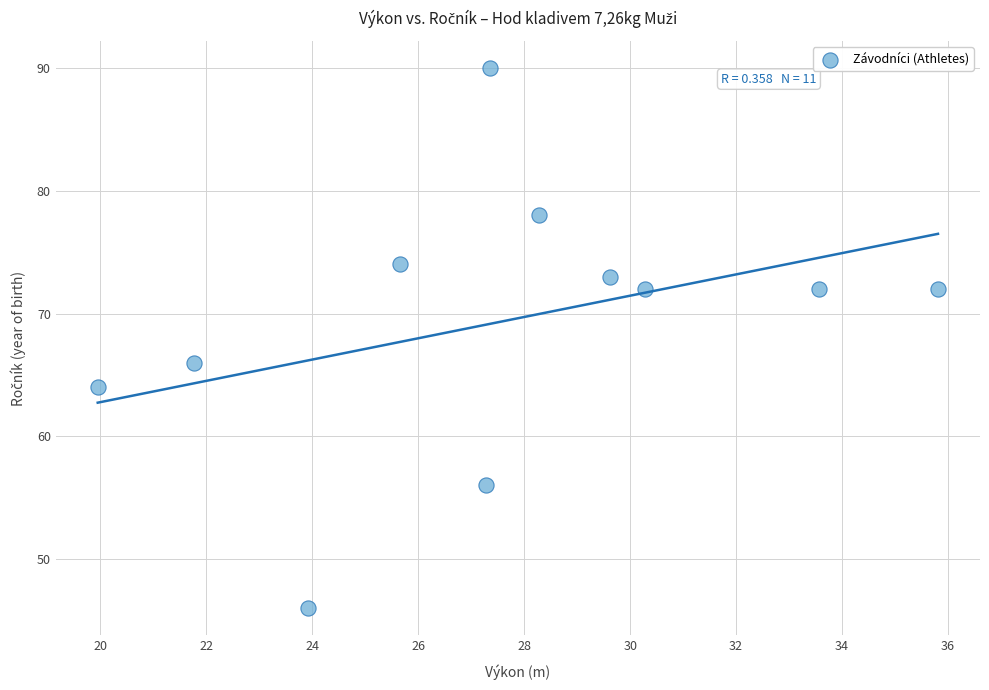

What Y value in the scatter plot is closest to 68?

66